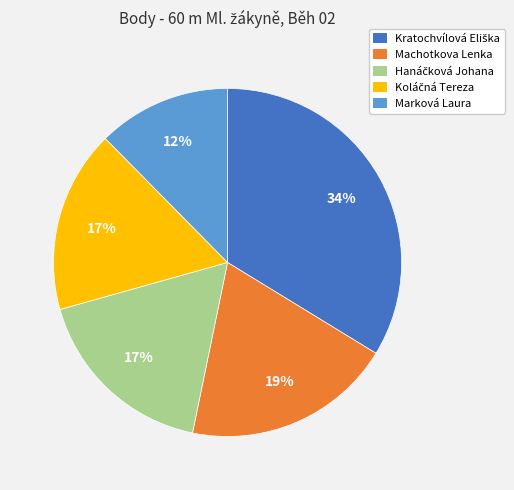

The Marková Laura slice represents 18% of the pie. True or false?

False